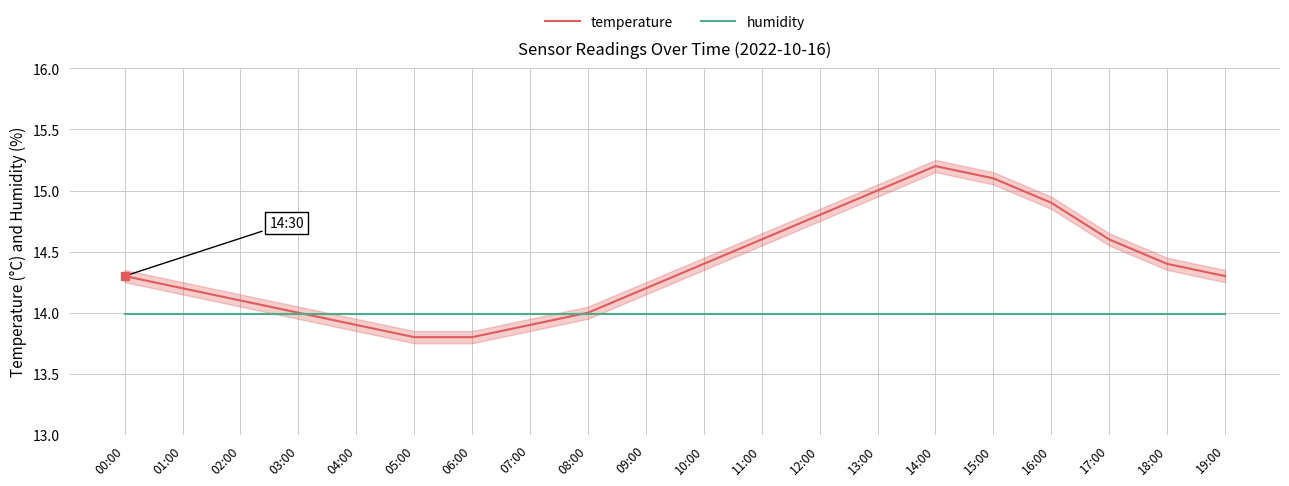

Which series ends up on top after the final intersection of humidity and temperature?

temperature